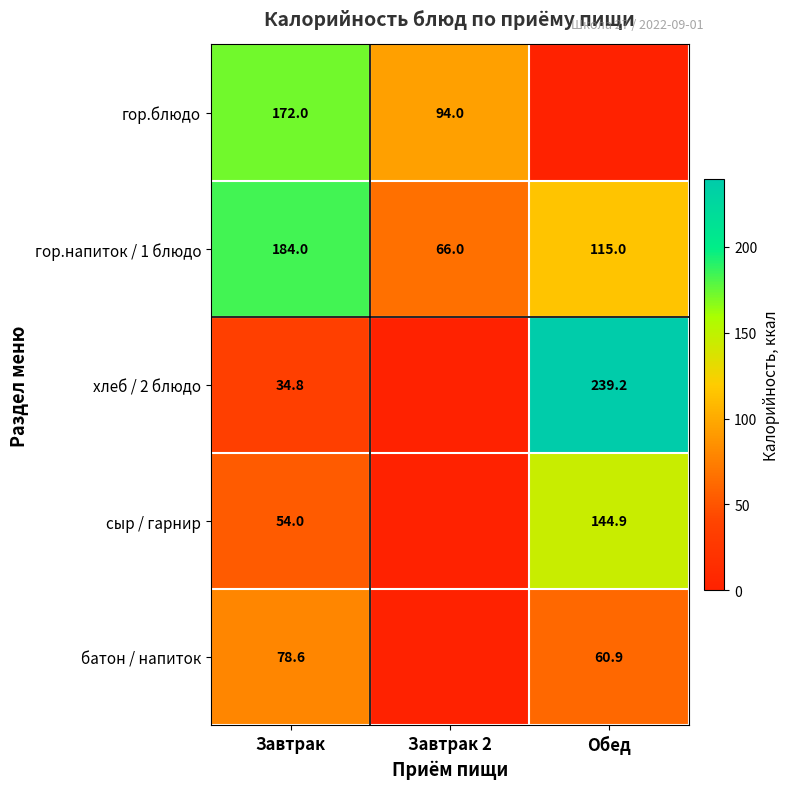

How many distinct data groups are displayed?

5